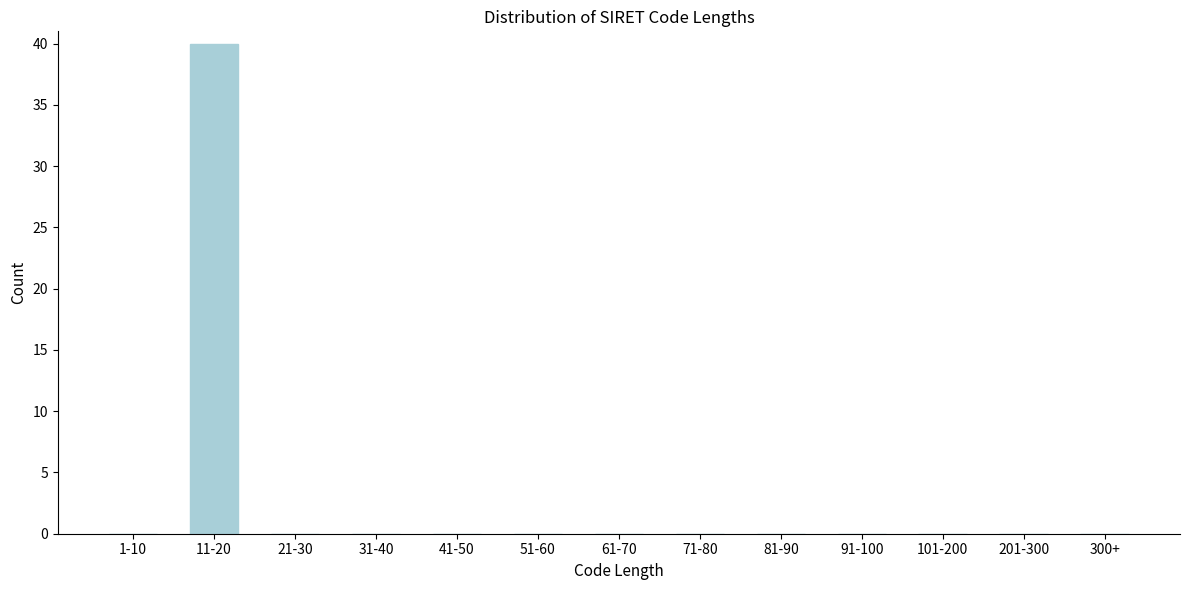

Reading left to right, transcribe all the data shown in this chart.

1-10=0	11-20=40	21-30=0	31-40=0	41-50=0	51-60=0	61-70=0	71-80=0	81-90=0	91-100=0	101-200=0	201-300=0	300+=0